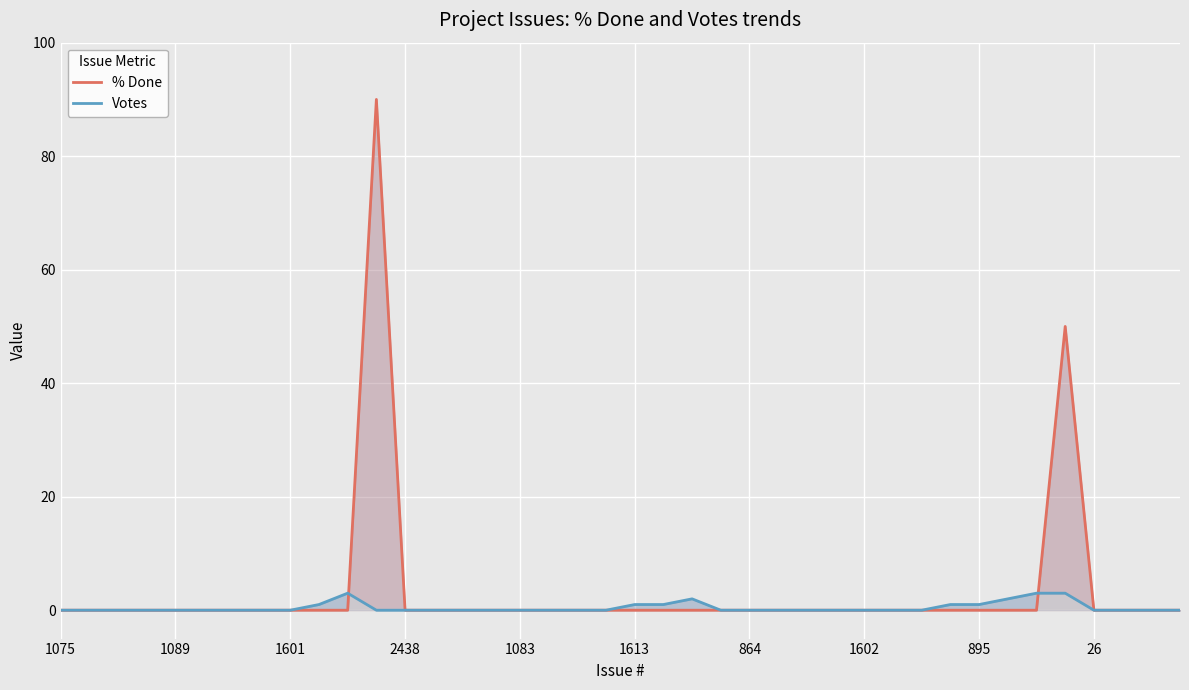

How many interior local peaks does the Votes series have?

2